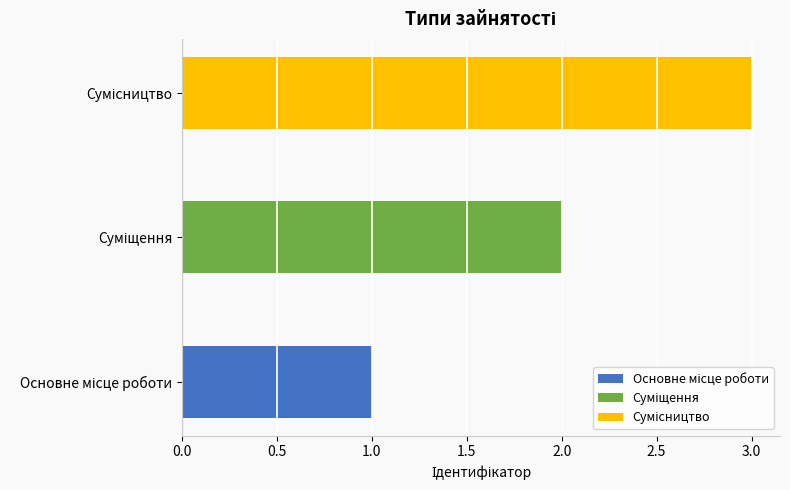

What is the sum of the values at Основне місце роботи and Сумісництво?

4